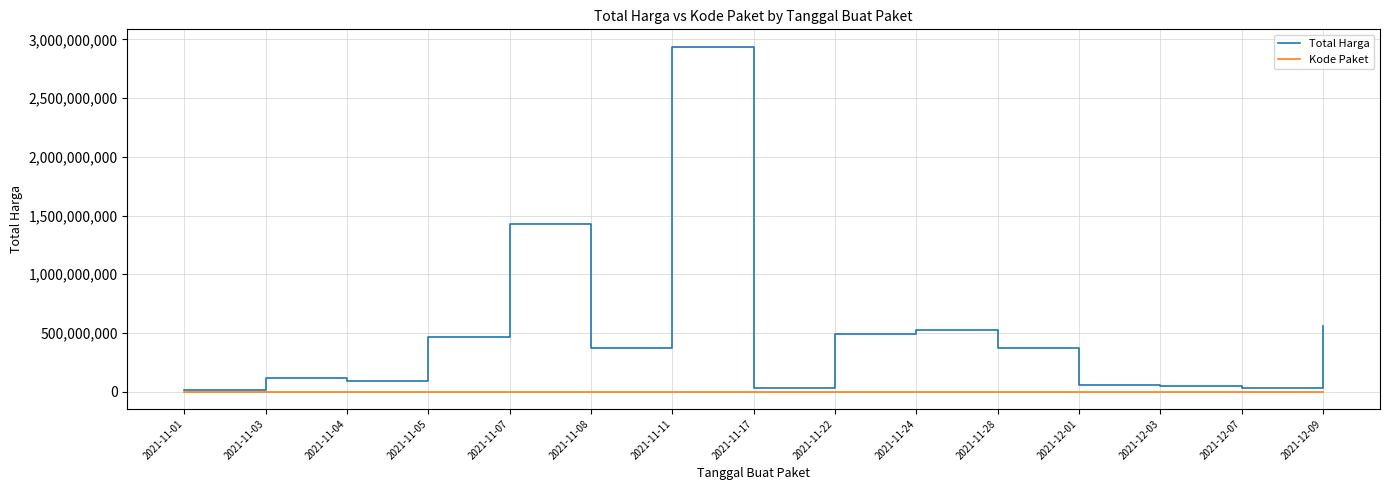

Rank the series by their average value, from highest to lowest.

Total Harga, Kode Paket